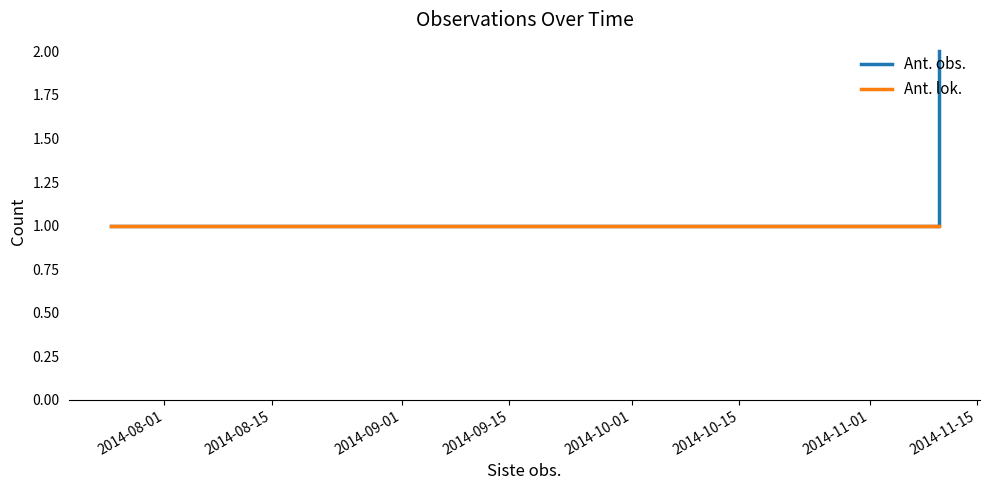

Read the Ant. obs. value at 2014-09-15.

1